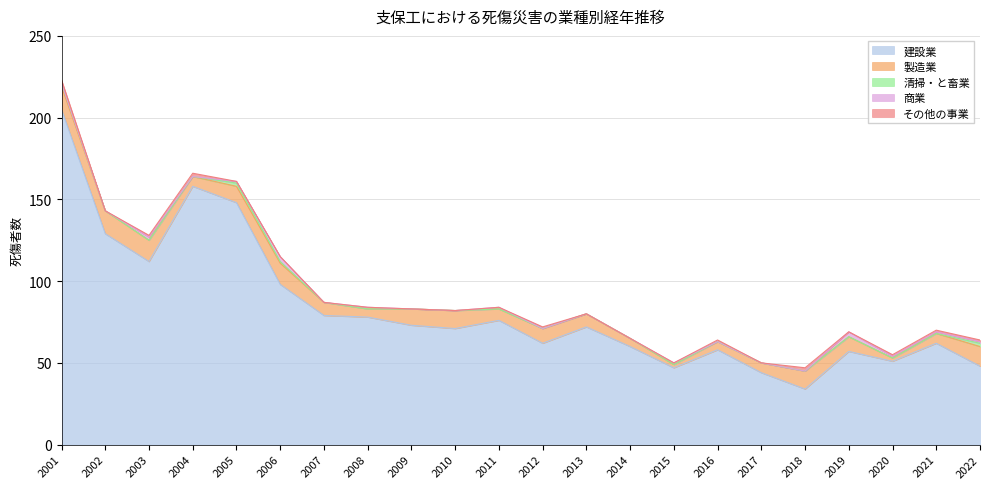

The 清掃・と畜業 series shows 0 at 2017. True or false?

True